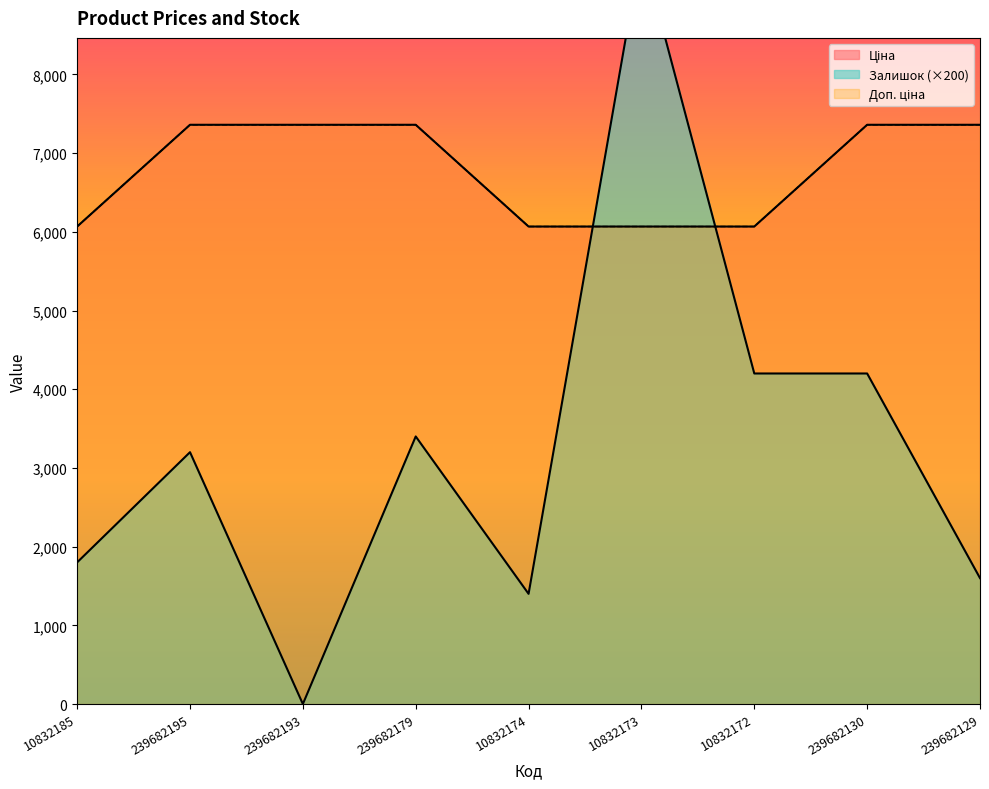

What is the label of the 9th point from the right?

10832185